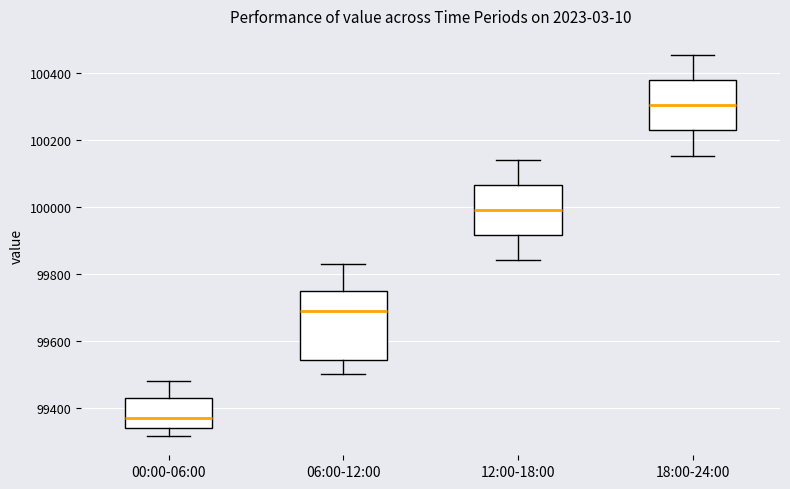

Where is the upper edge of the box for 18:00-24:00 on the y-axis? The values are not printed on the chart, so give them approximately, as read against the axis.

100380